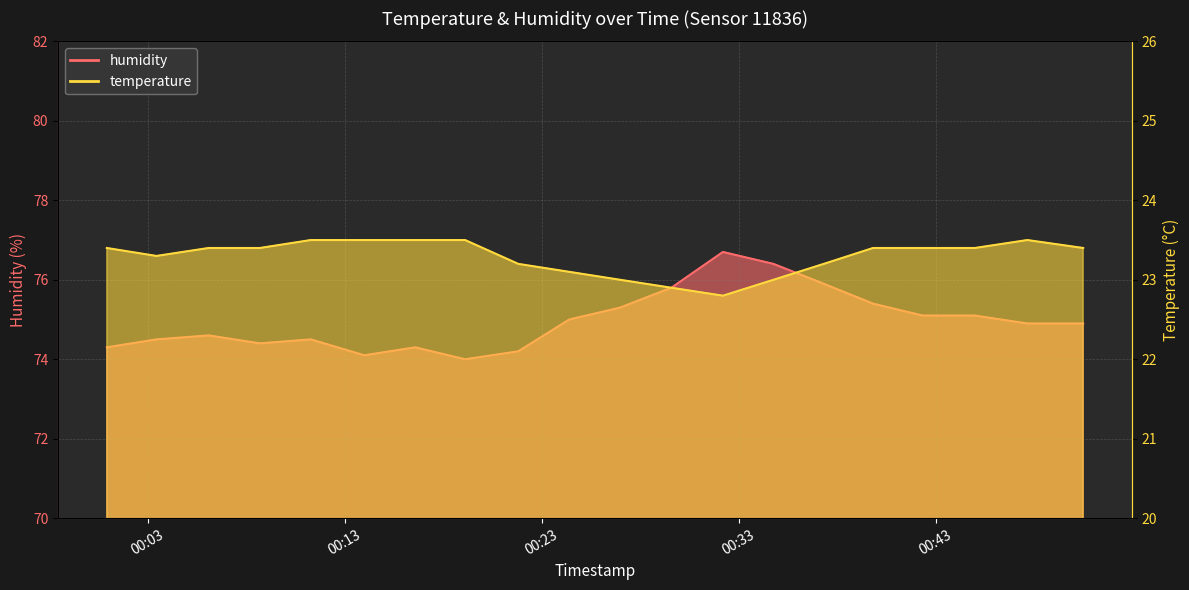

List the labels in order of temperature value, smallest first.

2022-09-09T00:32:12, 2022-09-09T00:29:35, 2022-09-09T00:26:59, 2022-09-09T00:34:46, 2022-09-09T00:24:24, 2022-09-09T00:21:49, 2022-09-09T00:37:19, 2022-09-09T00:03:27, 2022-09-09T00:00:56, 2022-09-09T00:06:06, 2022-09-09T00:08:42, 2022-09-09T00:39:49, 2022-09-09T00:42:20, 2022-09-09T00:44:59, 2022-09-09T00:50:29, 2022-09-09T00:11:17, 2022-09-09T00:14:00, 2022-09-09T00:16:35, 2022-09-09T00:19:07, 2022-09-09T00:47:39